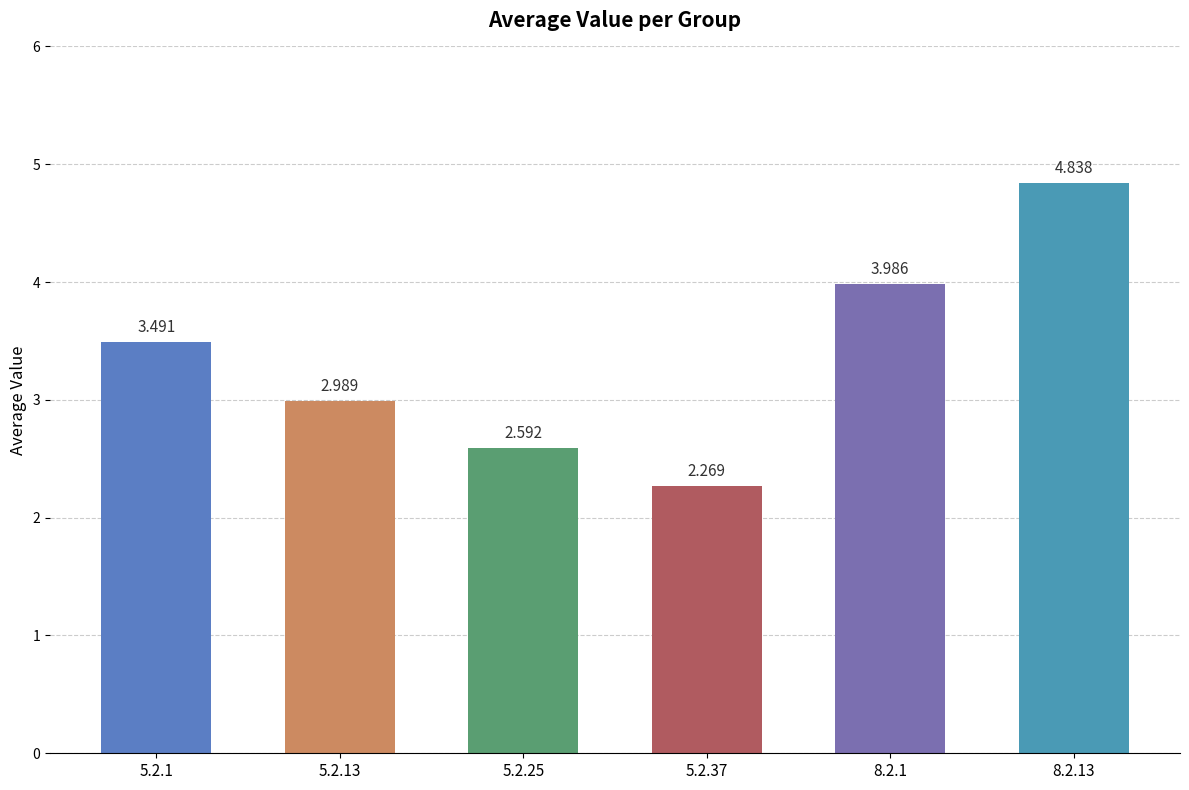

Count the number of data series in this chart.

1